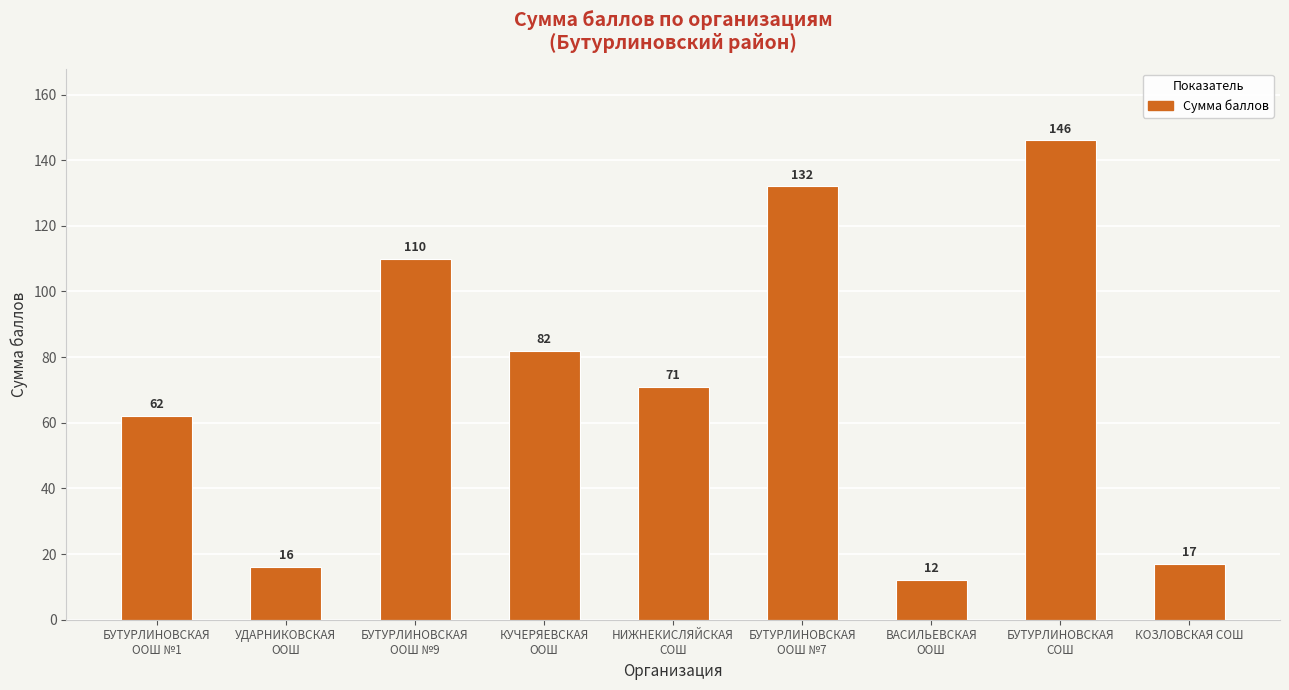

How many bars are there in total?

9